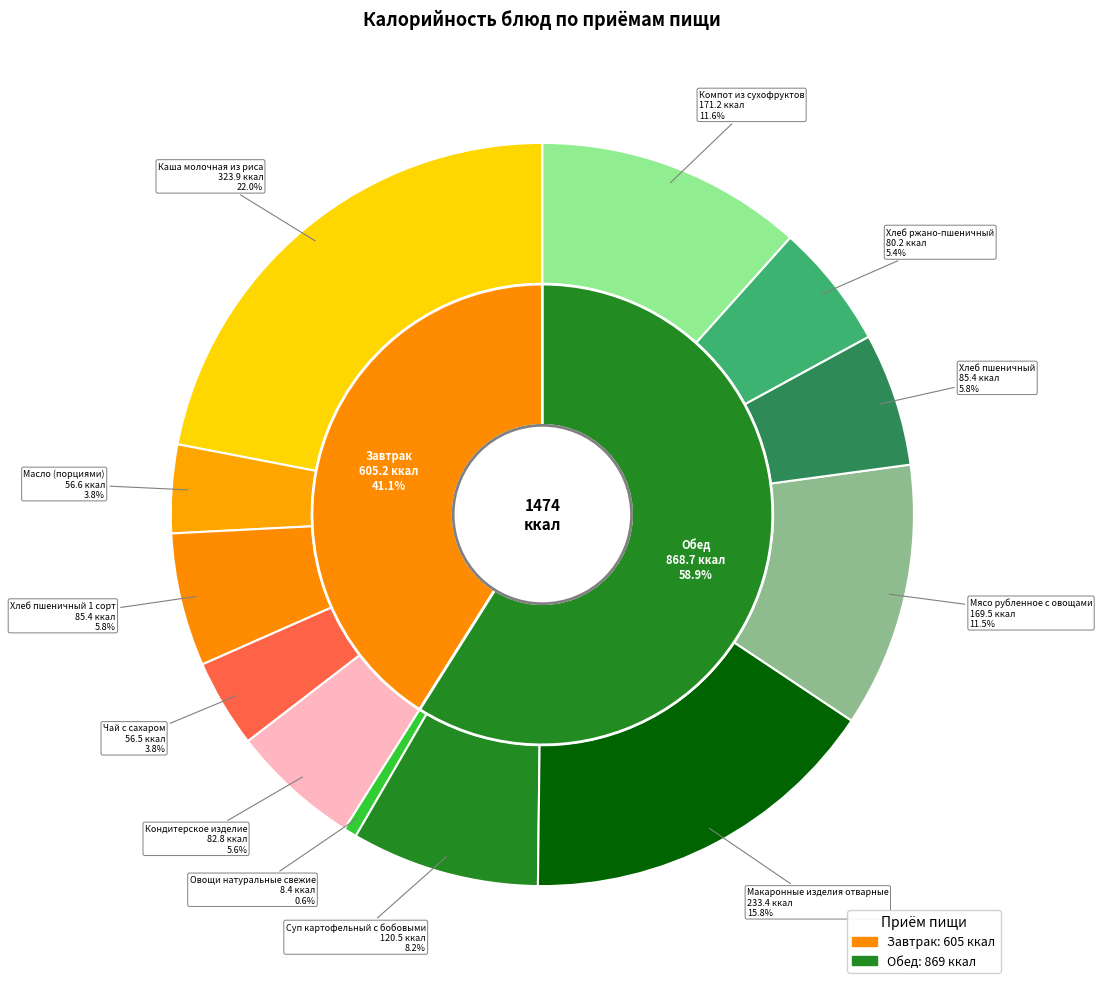

Count the number of slices in the pie.

12